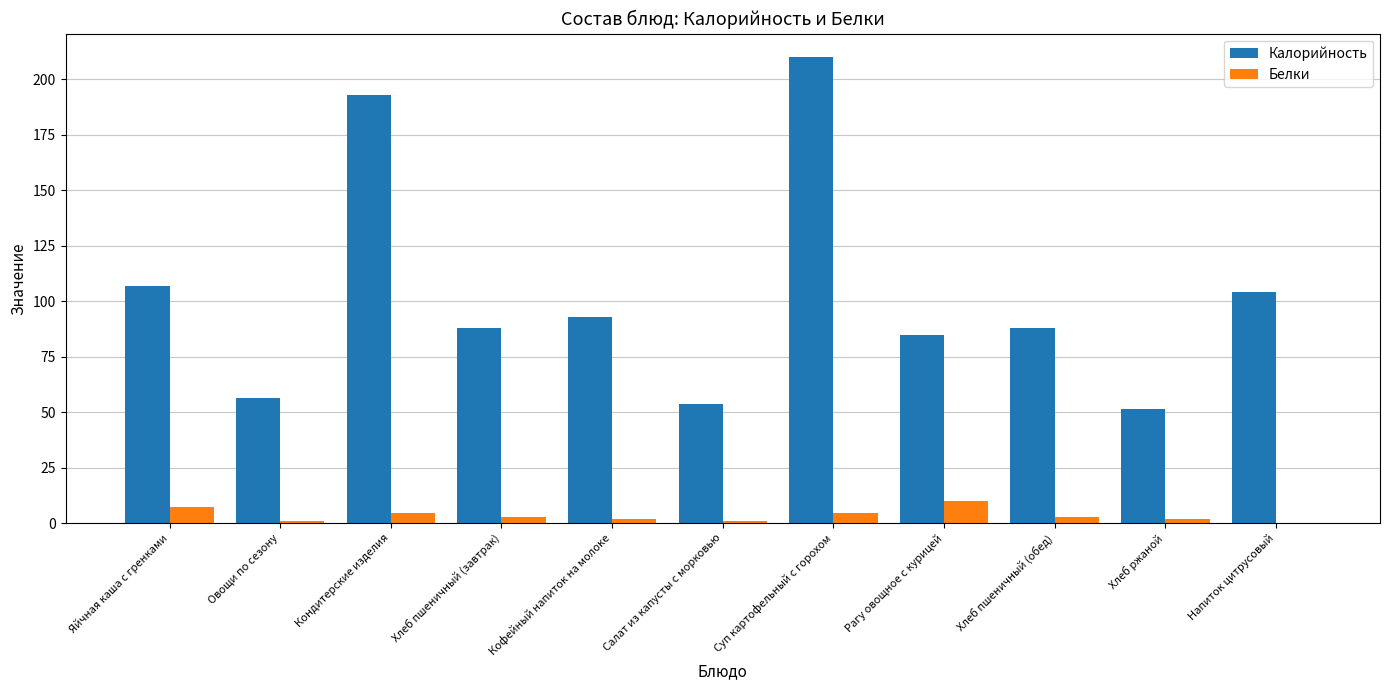

Which series has the largest range (max minus min)?

Калорийность